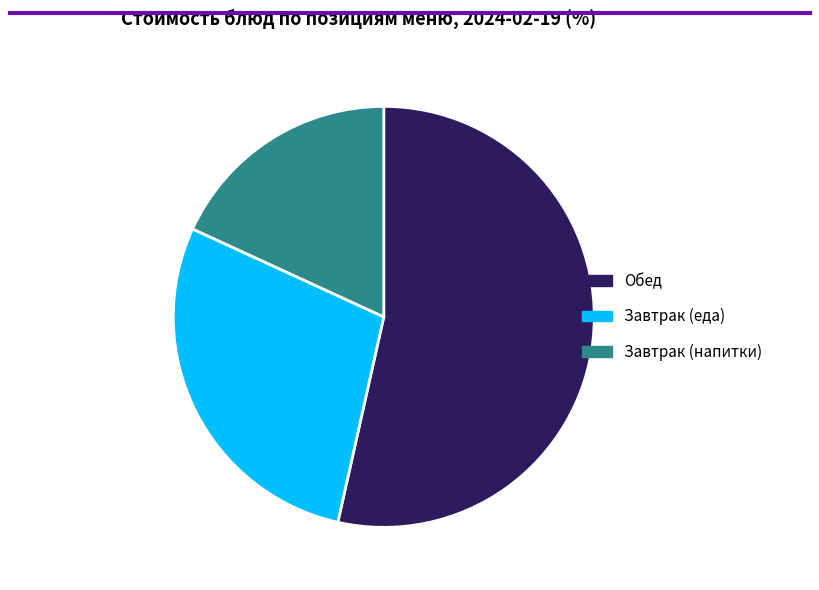

Does any single category account for the majority?

Yes